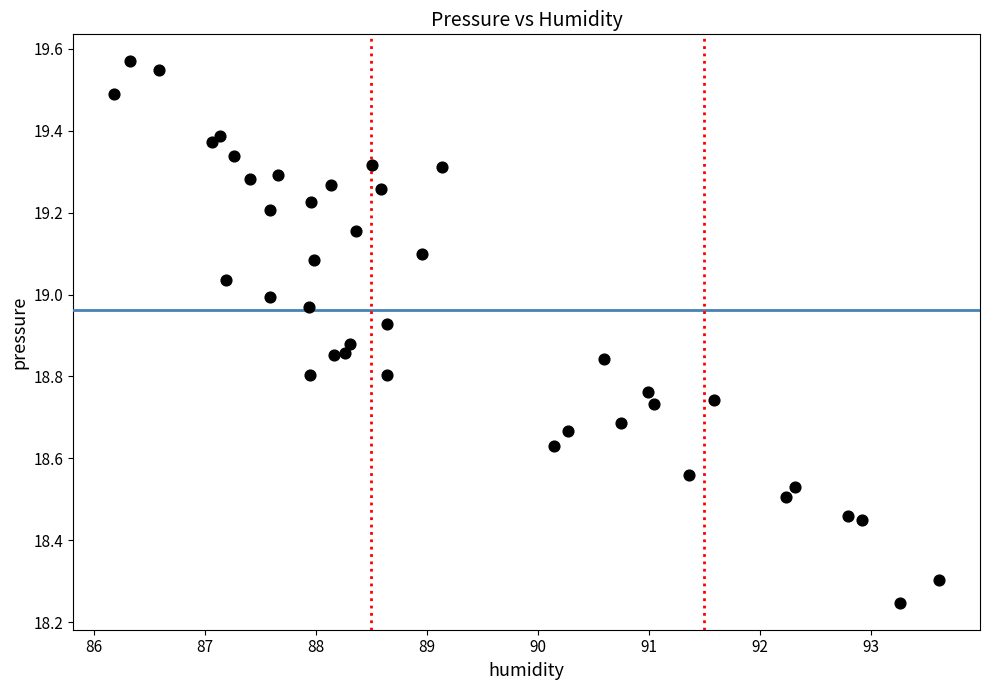

What is the range of Y values (max minus min)?

1.3